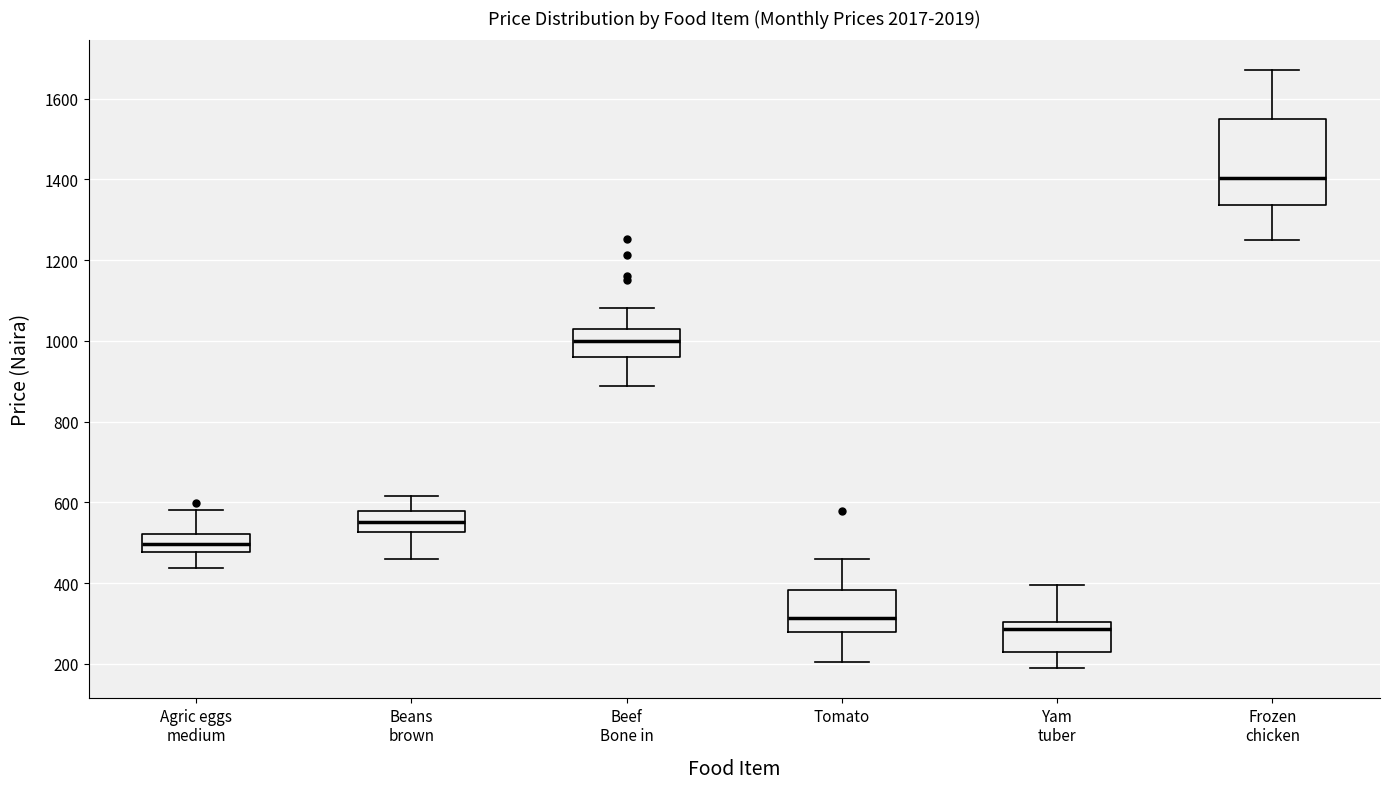

Reading left to right, transcribe this box plot: for each box, give where its median line is, the range the box spans, and where its two whiskers end, as read against the y-axis. The values are not printed on the chart, so give them approximately, as read against the axis.

Agric eggs medium: median 500, box 480 to 520, whiskers 440 to 580
Beans brown: median 560, box 520 to 580, whiskers 460 to 620
Beef Bone in: median 1000, box 960 to 1040, whiskers 880 to 1080
Tomato: median 320, box 280 to 380, whiskers 200 to 460
Yam tuber: median 280, box 220 to 300, whiskers 180 to 400
Frozen chicken: median 1400, box 1340 to 1560, whiskers 1260 to 1680